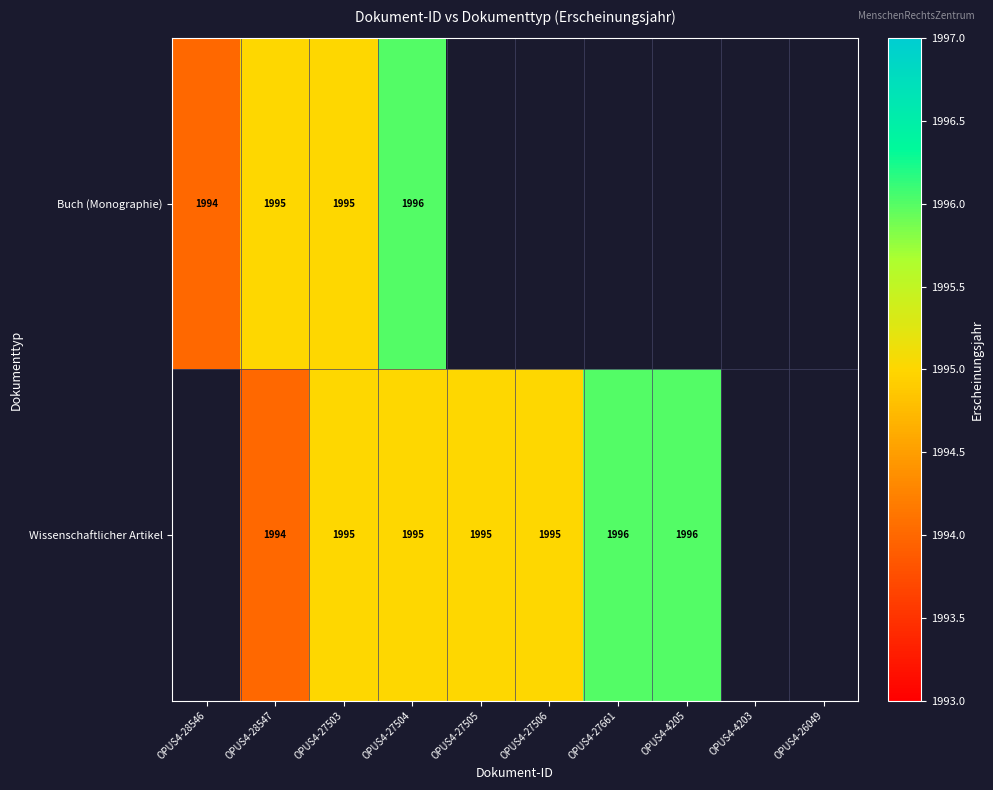

Is it true that Buch (Monographie) equals 1994 at OPUS4-28546?

True